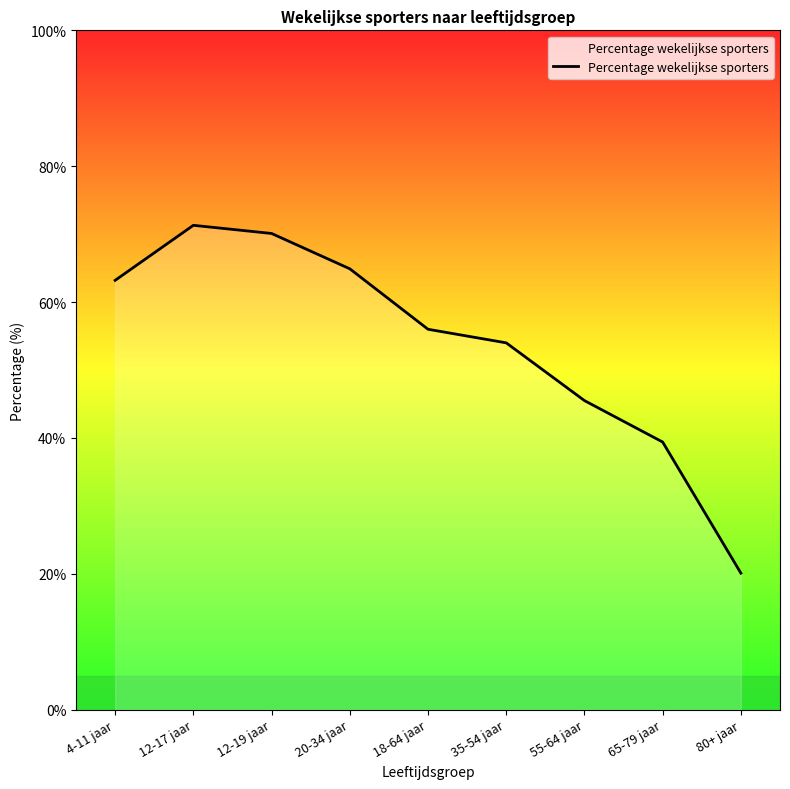

Between 35-54 jaar and 18-64 jaar, which is larger?

18-64 jaar